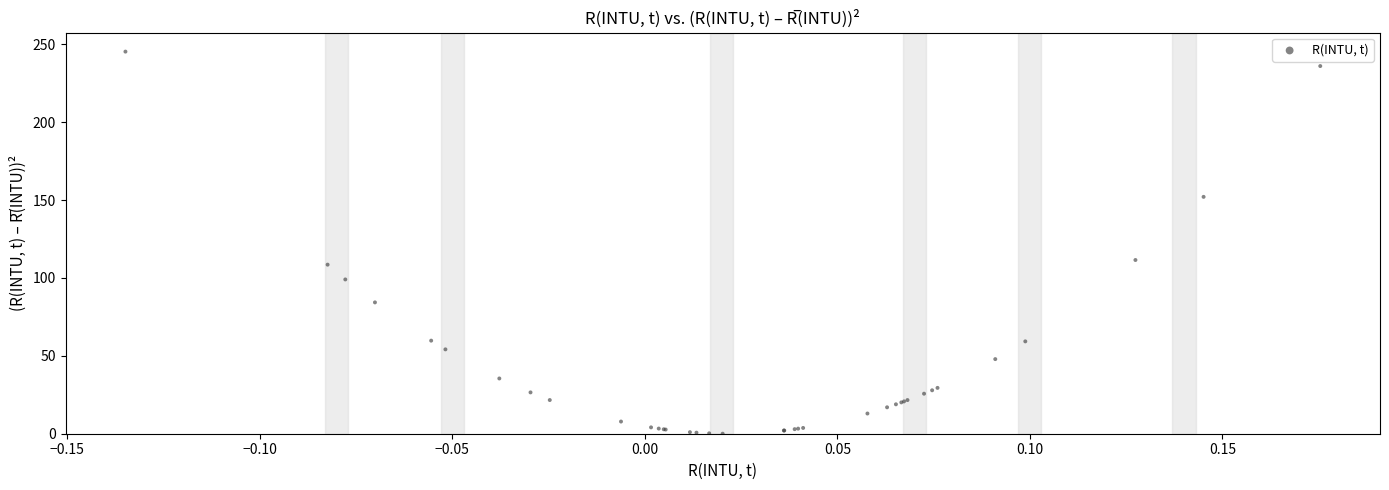

What Y value in the scatter plot is closest to 122?

111.5